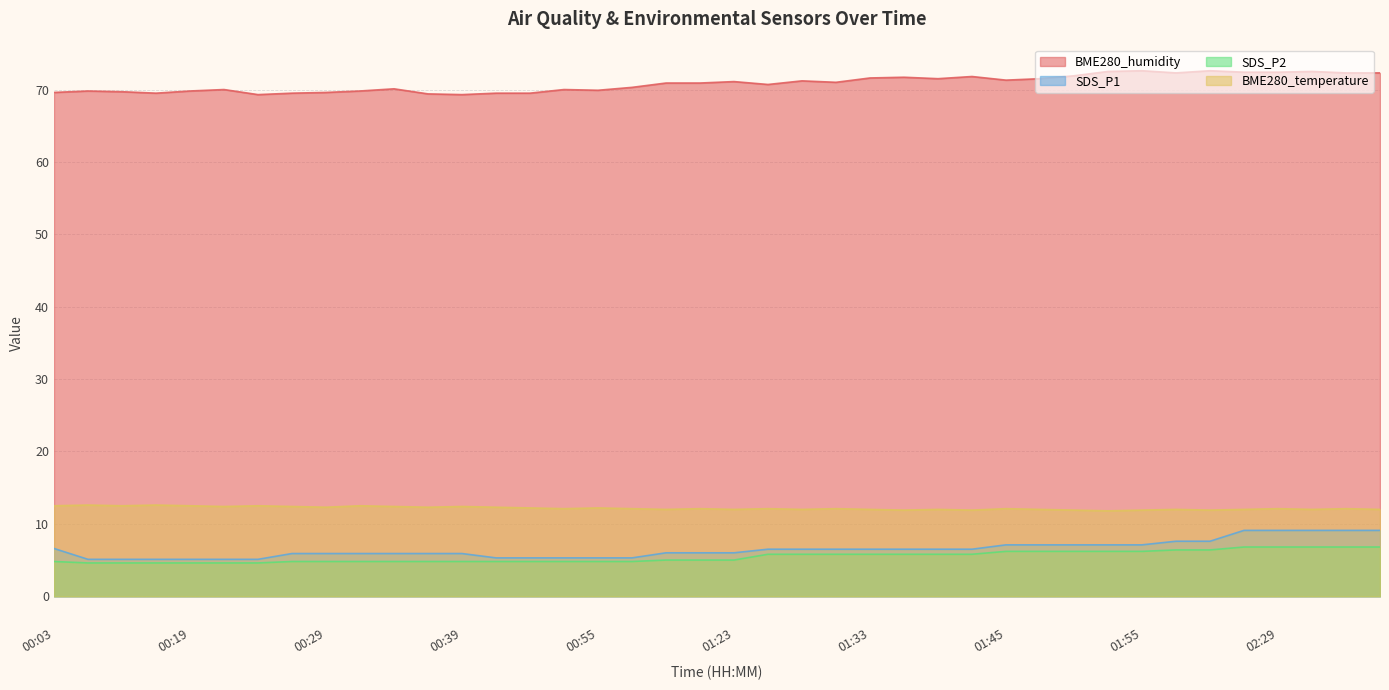

True or false: SDS_P2 and BME280_temperature intersect in this chart.

False